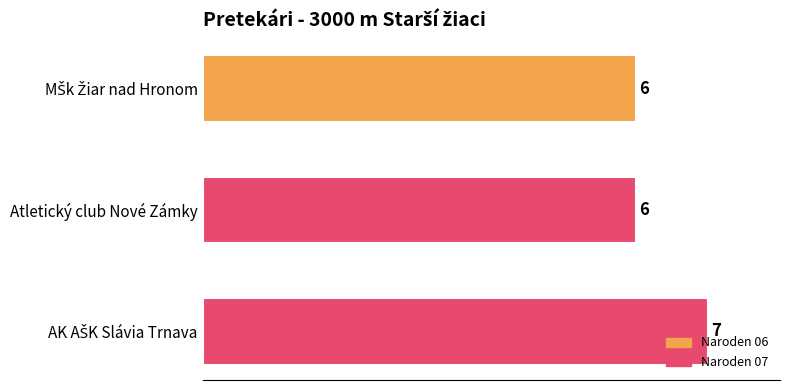

Reading top to bottom, what are all the values shown in this chart?

6	6	7